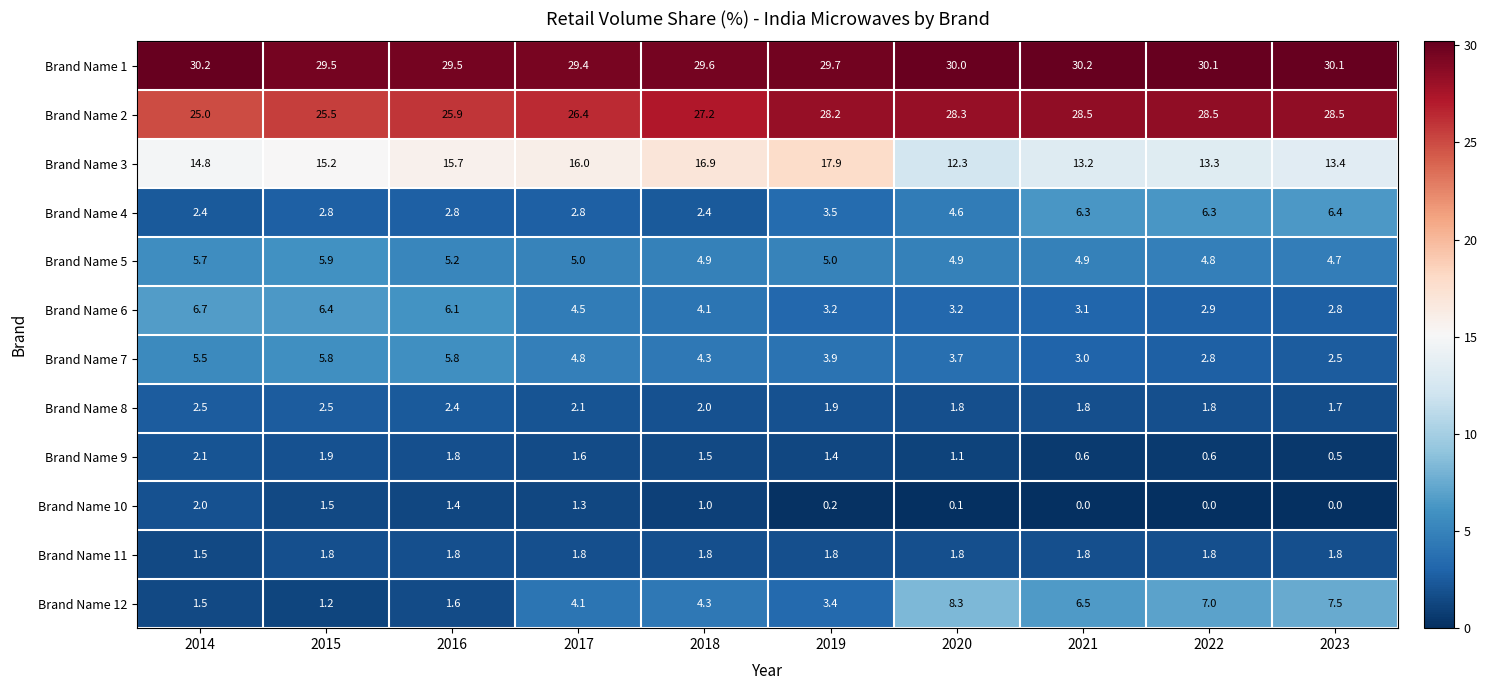

List the series in order of their peak value, highest first.

Brand Name 1, Brand Name 2, Brand Name 3, Brand Name 12, Brand Name 6, Brand Name 4, Brand Name 5, Brand Name 7, Brand Name 8, Brand Name 9, Brand Name 10, Brand Name 11